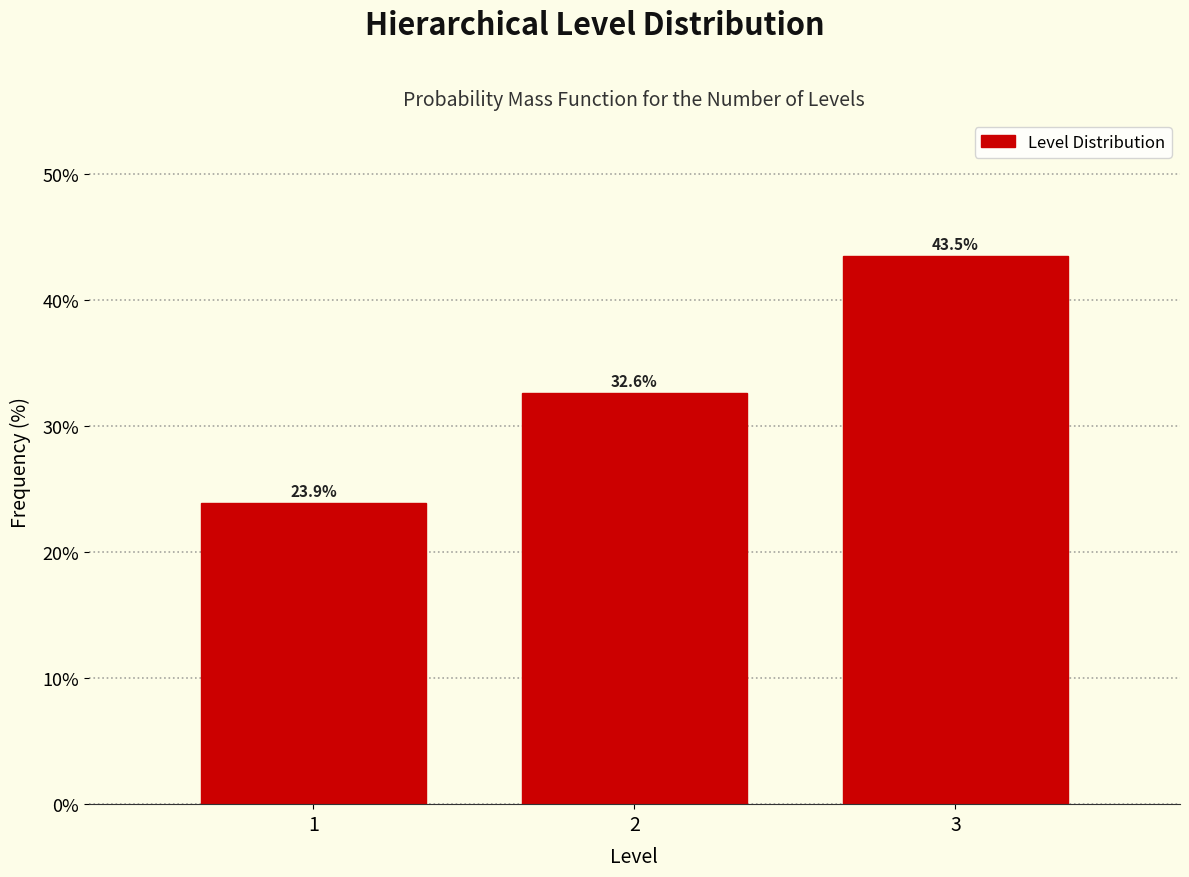

Reading right to left, list all the values displayed in this chart.

3=43.5	2=32.6	1=23.9